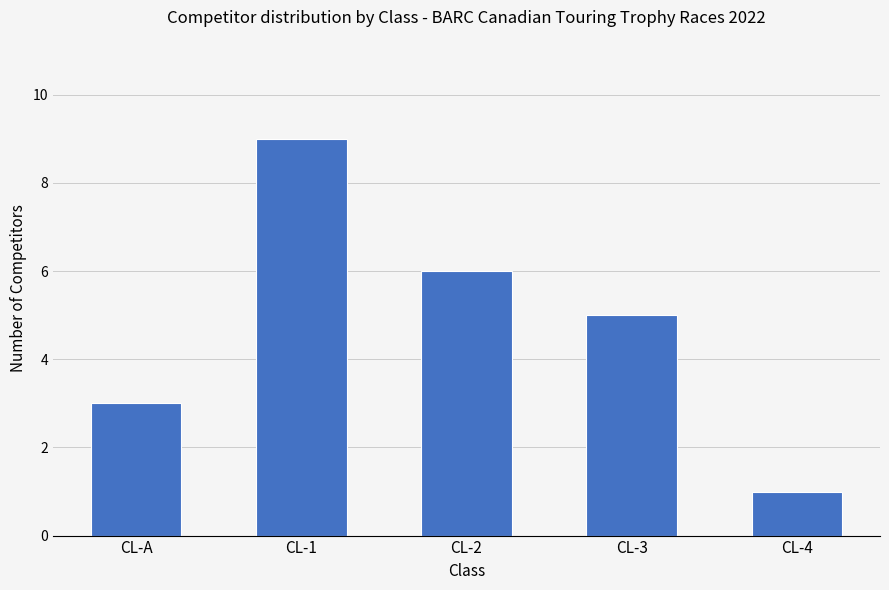

At which category does the chart reach its peak across all series?

CL-1